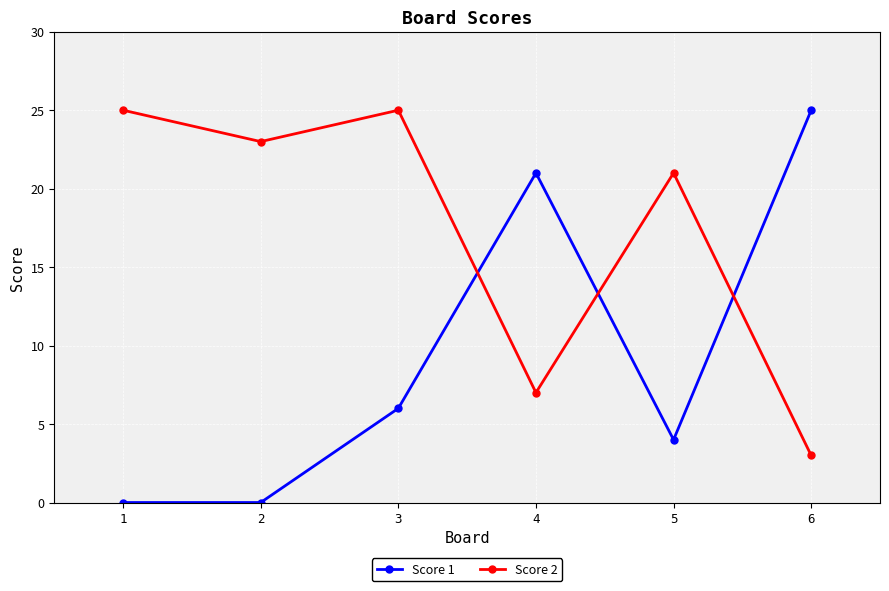

Count the number of categories in the chart.

6